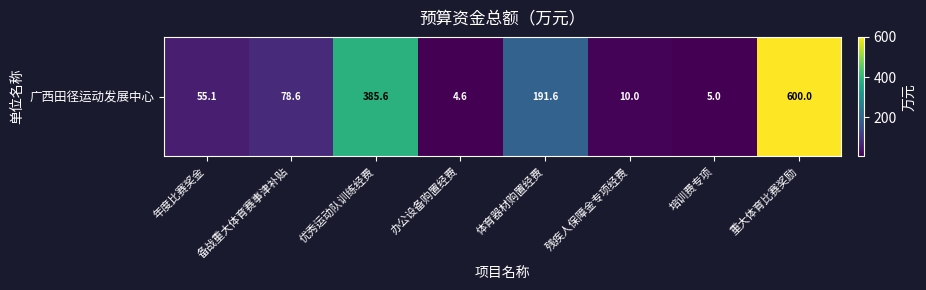

Reading left to right, what are all the values shown in this chart?

年度比赛奖金=55.1	备战重大体育赛事津补贴=78.6	优秀运动队训练经费=385.6	办公设备购置经费=4.6	体育器材购置经费=191.6	残疾人保障金专项经费=10.0	培训费专项=5.0	重大体育比赛奖励=600.0